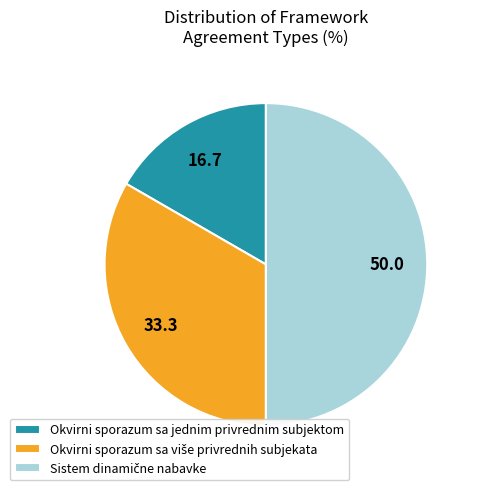

Does Okvirni sporazum sa jednim privrednim subjektom account for over 50% of the chart?

No